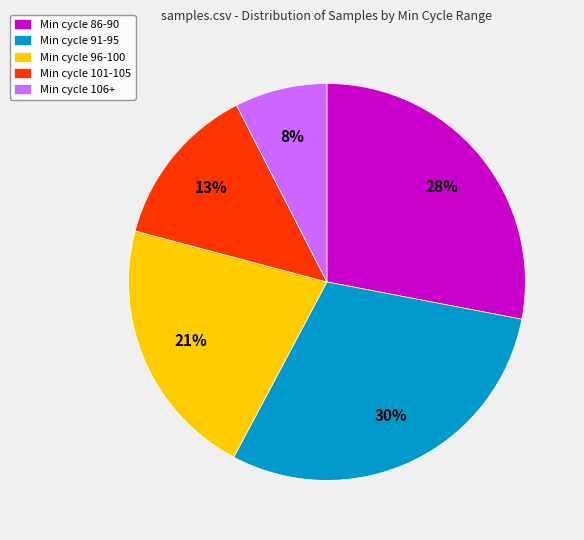

The Min cycle 106+ slice represents 8% of the pie. True or false?

True